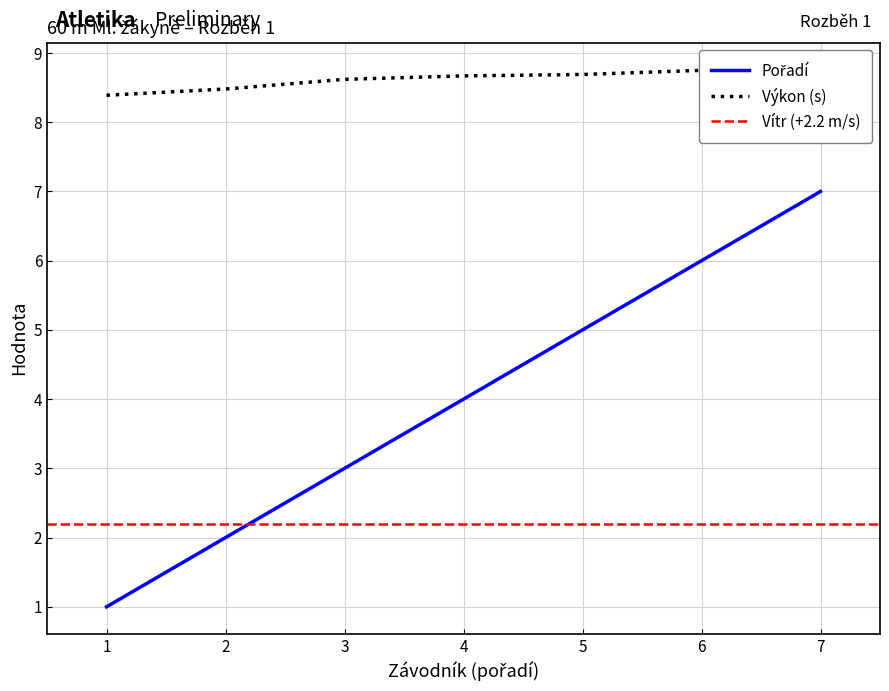

What is the sum of the Výkon values at 2 and 6?

17.2